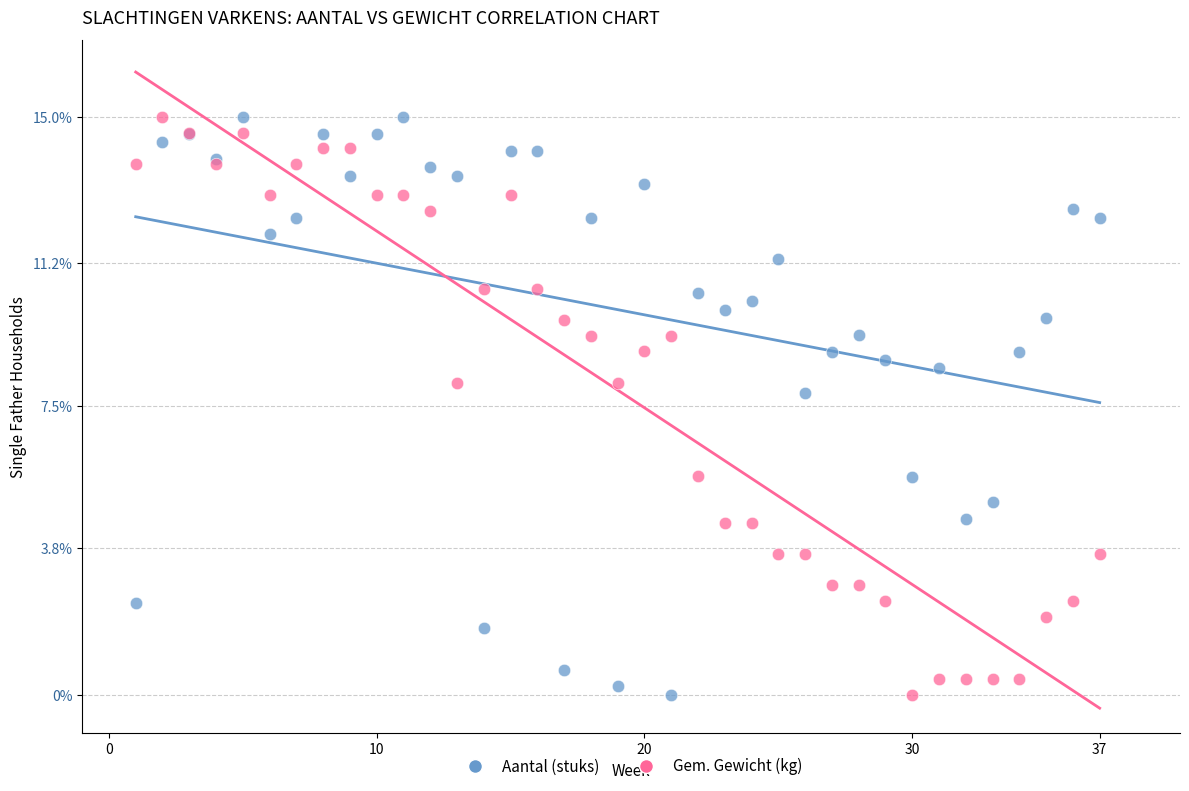

What is the X range (max minus min) for the scatter plot?

36.0